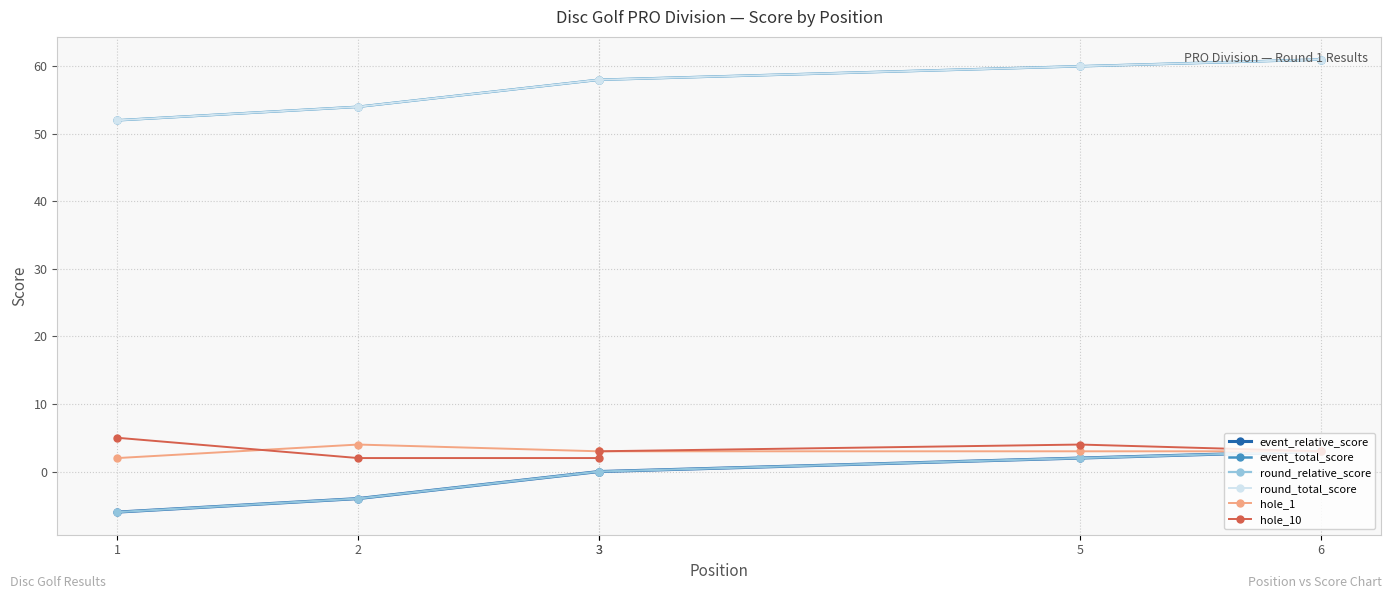

What is the difference between the maximum and minimum values in the hole_10 series?

3